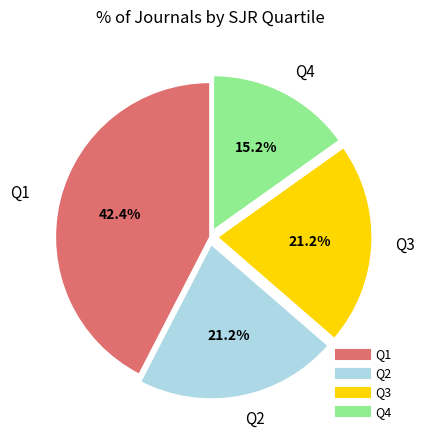

Is there a majority slice in this chart?

No